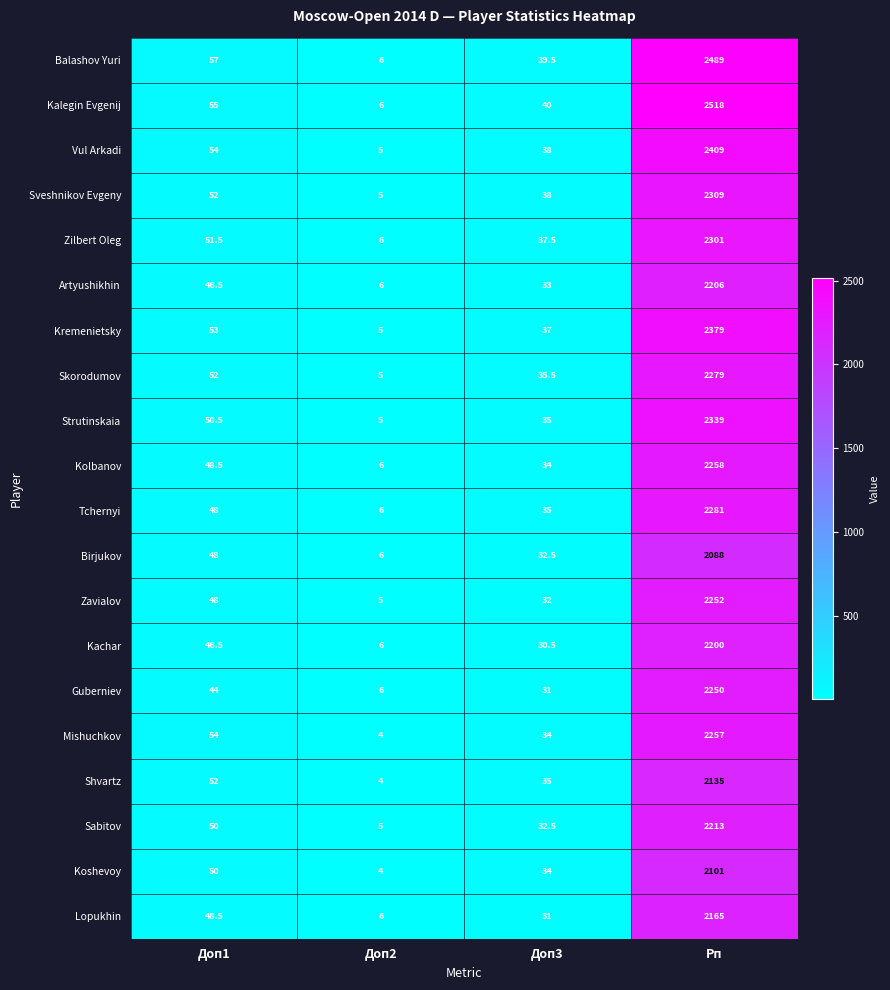

How many series are shown in this chart?

20